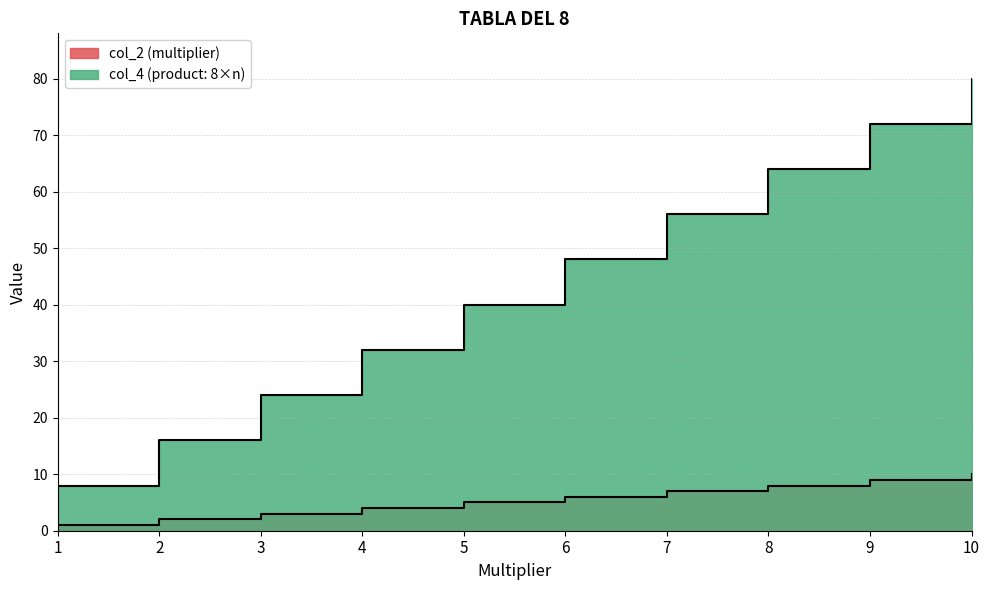

The value of col_4 at 9 is 97. True or false?

False